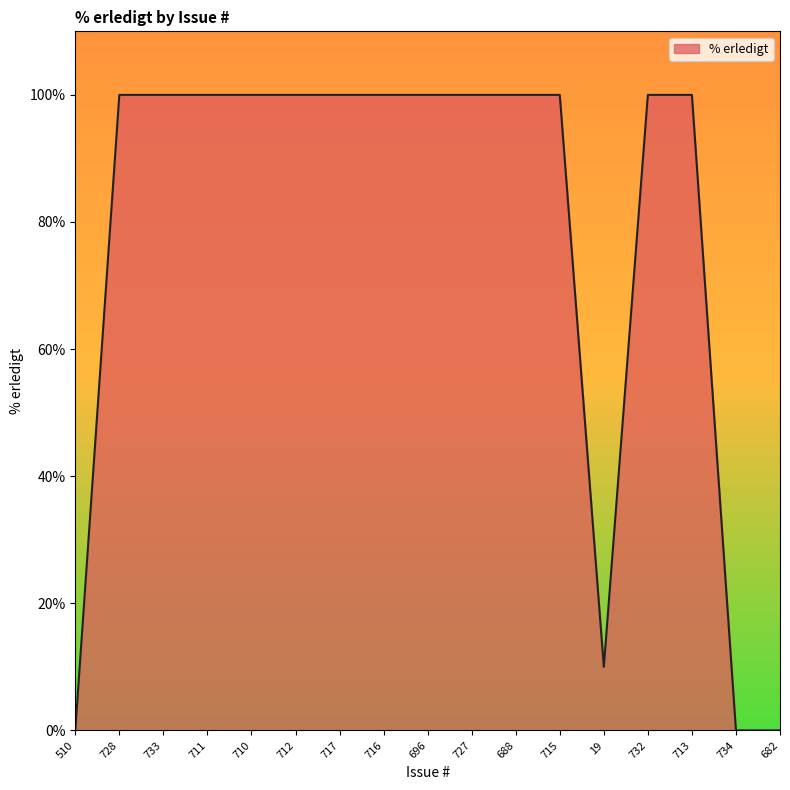

Reading right to left, extract all data points from this chart.

682=0	734=0	713=100	732=100	19=10	715=100	688=100	727=100	696=100	716=100	717=100	712=100	710=100	711=100	733=100	728=100	510=0